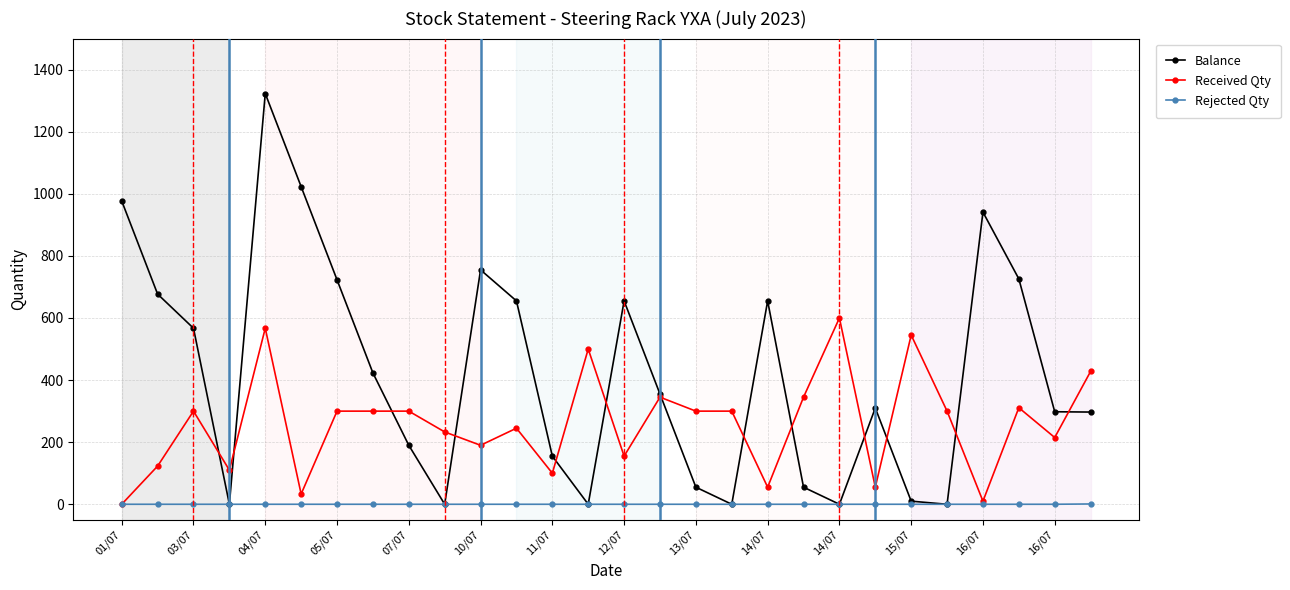

What is the maximum value shown in the chart?

1323